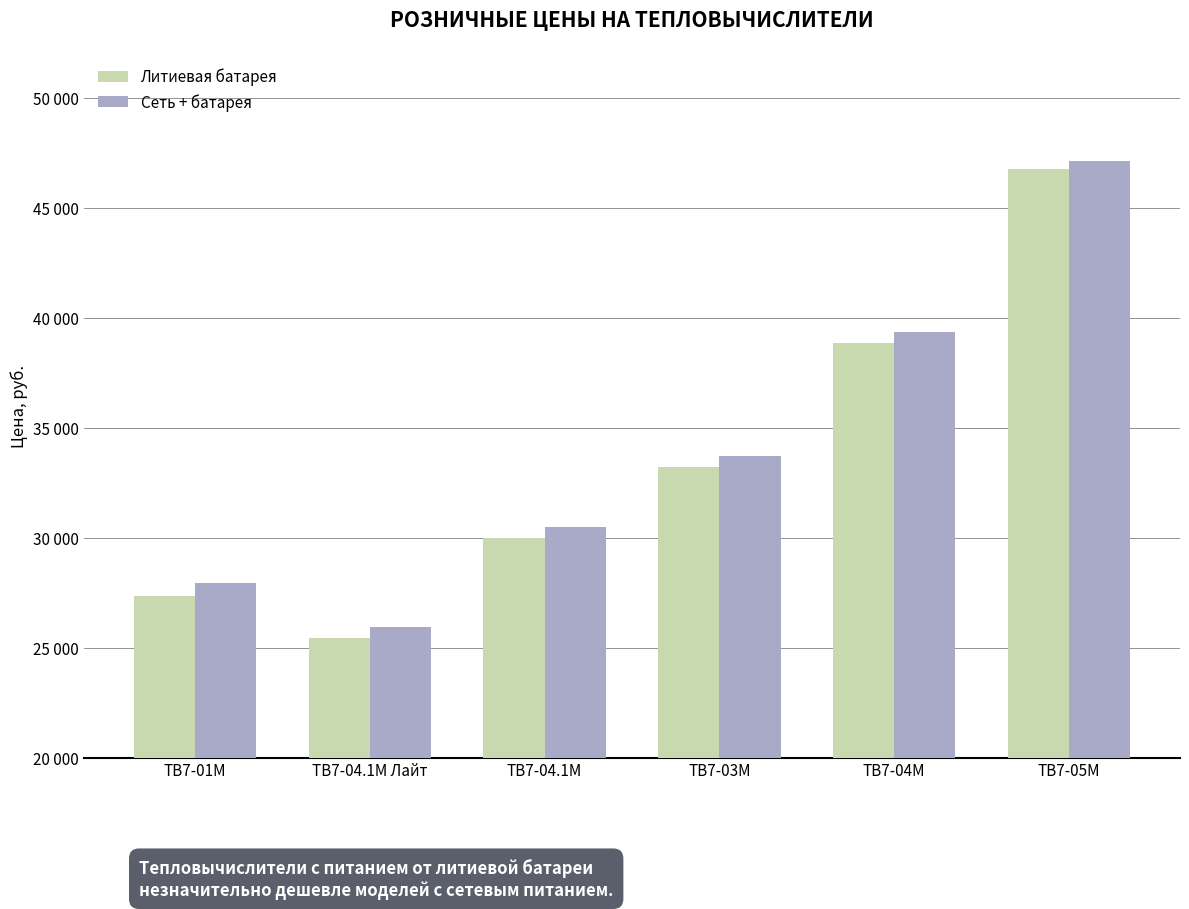

List the series in order of their overall mean, highest first.

Сеть + батарея, Литиевая батарея